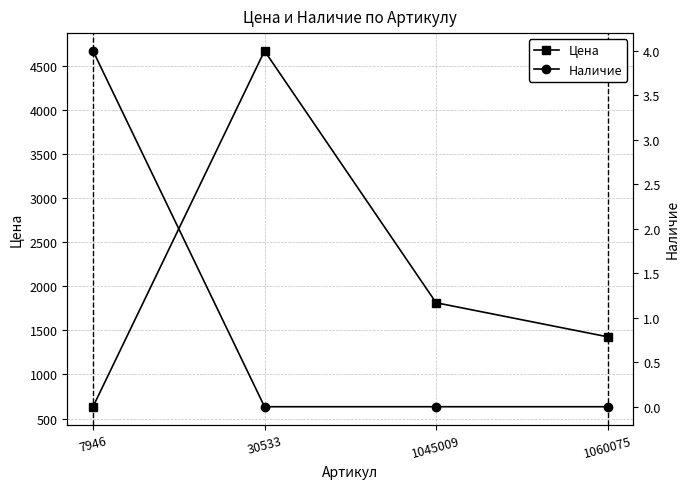

How many Наличие values are between 0 and 4?

4